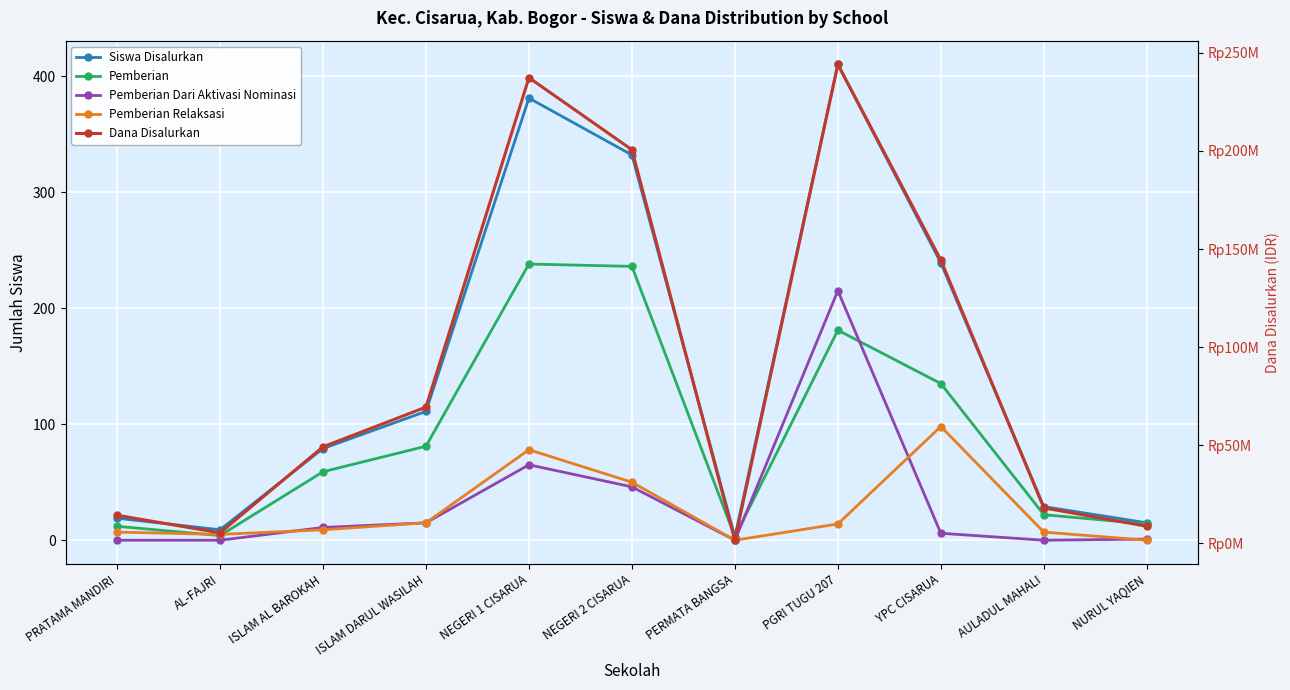

At which category is the sum across all series the highest?

PGRI TUGU 207